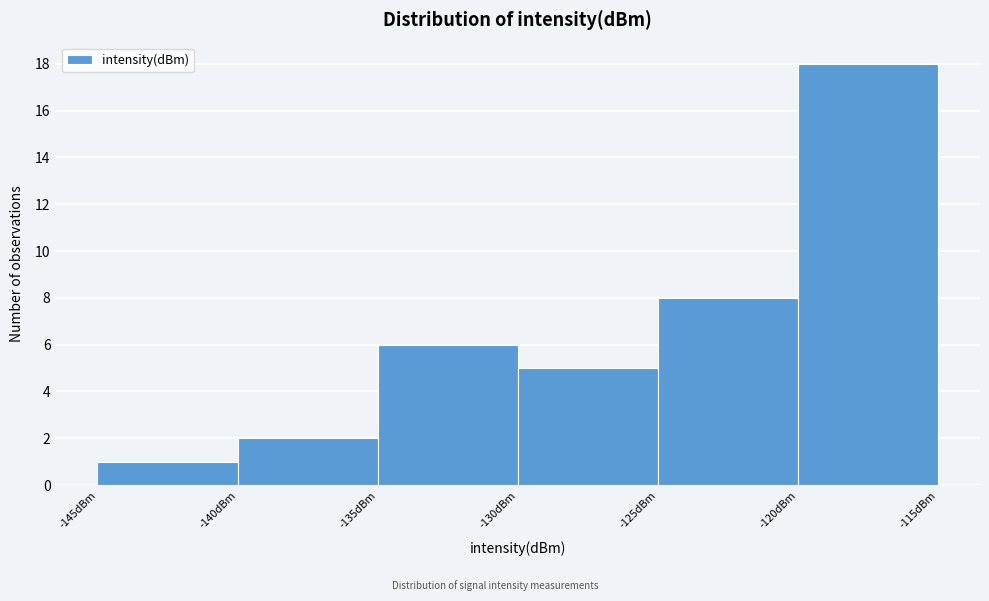

How tall is the bar that spans -125 to -120 on the x-axis? The values are not printed on the chart, so give them approximately, as read against the axis.

8